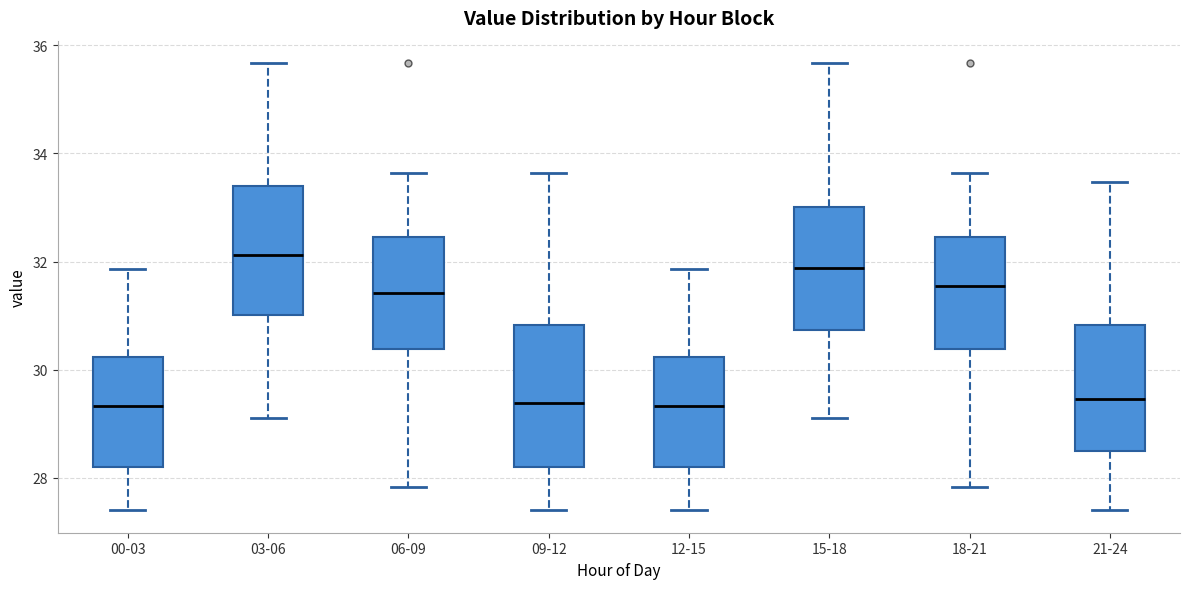

Reading left to right, transcribe this box plot: for each box, give where its median line is, the range the box spans, and where its two whiskers end, as read against the y-axis. The values are not printed on the chart, so give them approximately, as read against the axis.

00-03: median 29.4, box 28.2 to 30.2, whiskers 27.4 to 31.8
03-06: median 32.2, box 31.0 to 33.4, whiskers 29.2 to 35.6
06-09: median 31.4, box 30.4 to 32.4, whiskers 27.8 to 33.6
09-12: median 29.4, box 28.2 to 30.8, whiskers 27.4 to 33.6
12-15: median 29.4, box 28.2 to 30.2, whiskers 27.4 to 31.8
15-18: median 31.8, box 30.8 to 33.0, whiskers 29.2 to 35.6
18-21: median 31.6, box 30.4 to 32.4, whiskers 27.8 to 33.6
21-24: median 29.4, box 28.6 to 30.8, whiskers 27.4 to 33.4